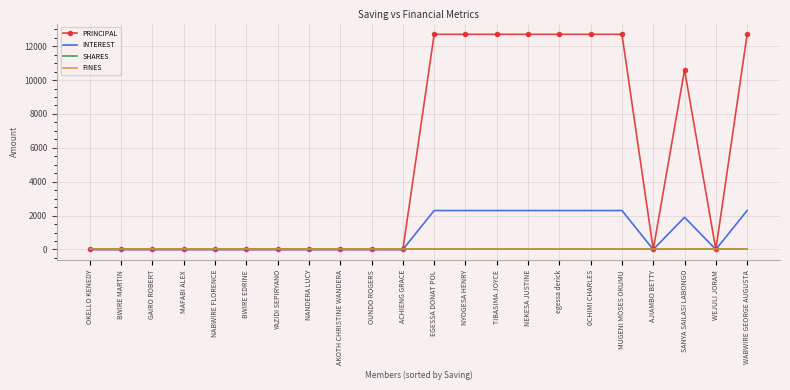

At which category does the chart reach its minimum across all series?

OKELLO KENEDY